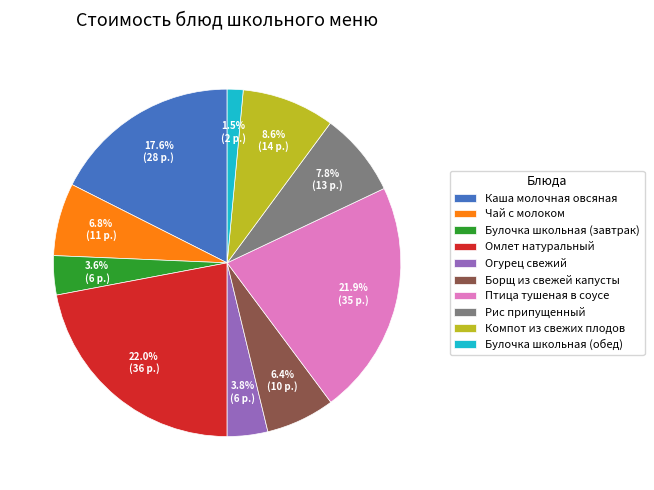

Is there any slice that represents more than half of the pie?

No